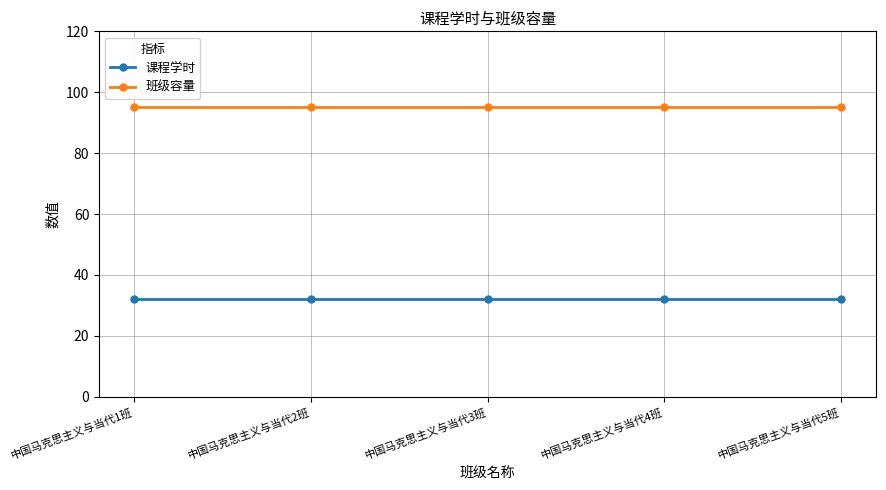

List the series in order of their overall mean, lowest first.

课程学时, 班级容量